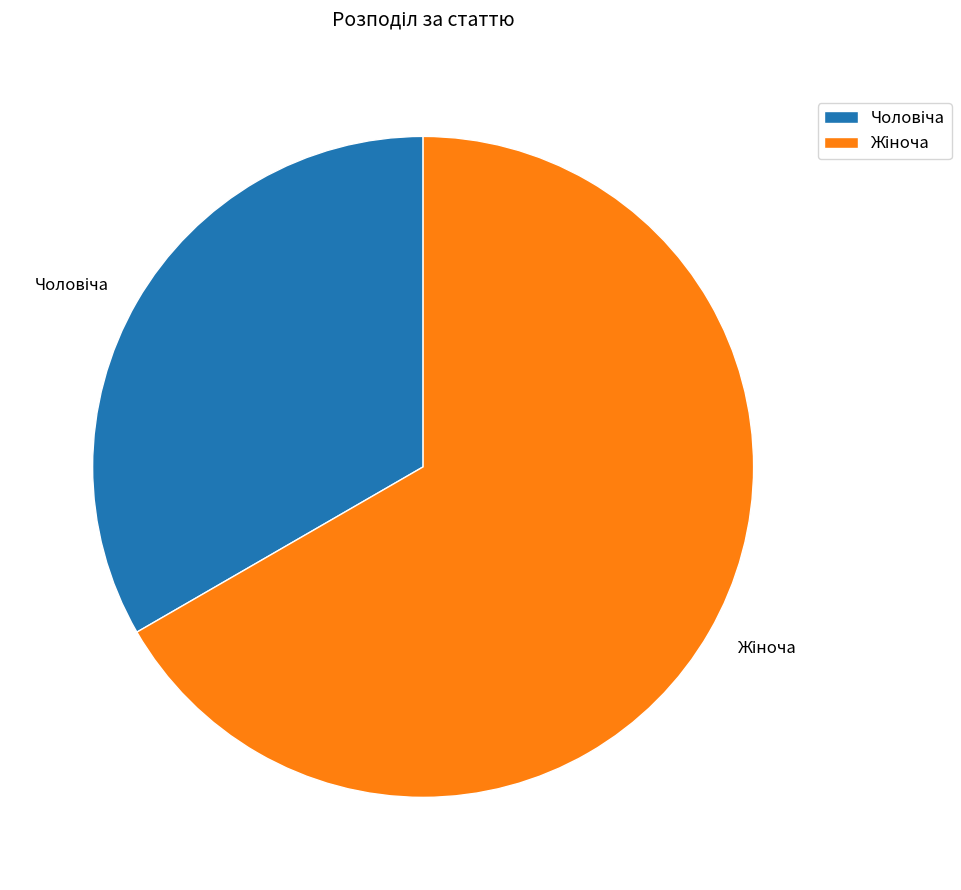

Does any single category account for the majority?

Yes